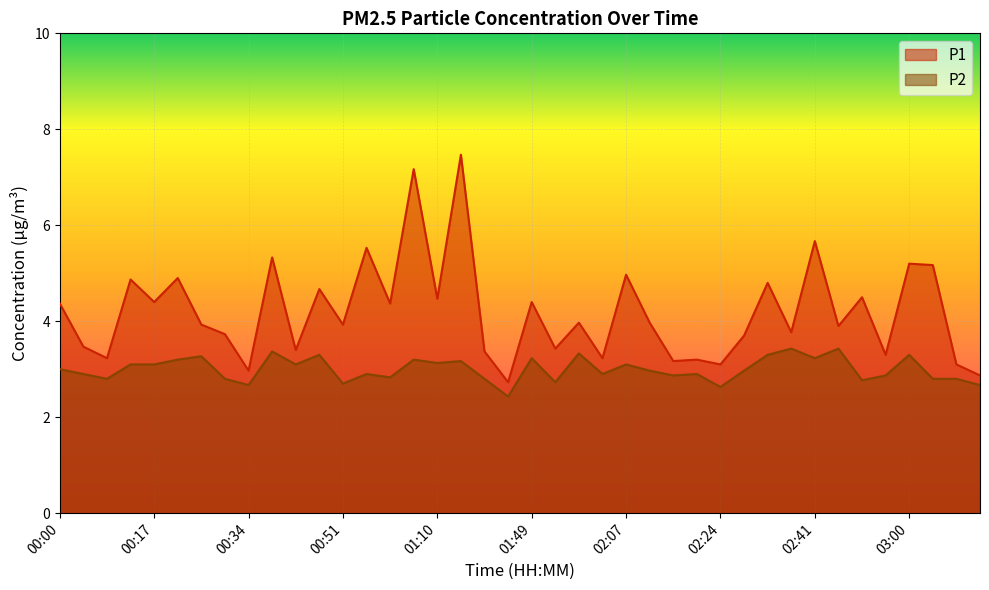

Which series has the widest spread of values?

P1